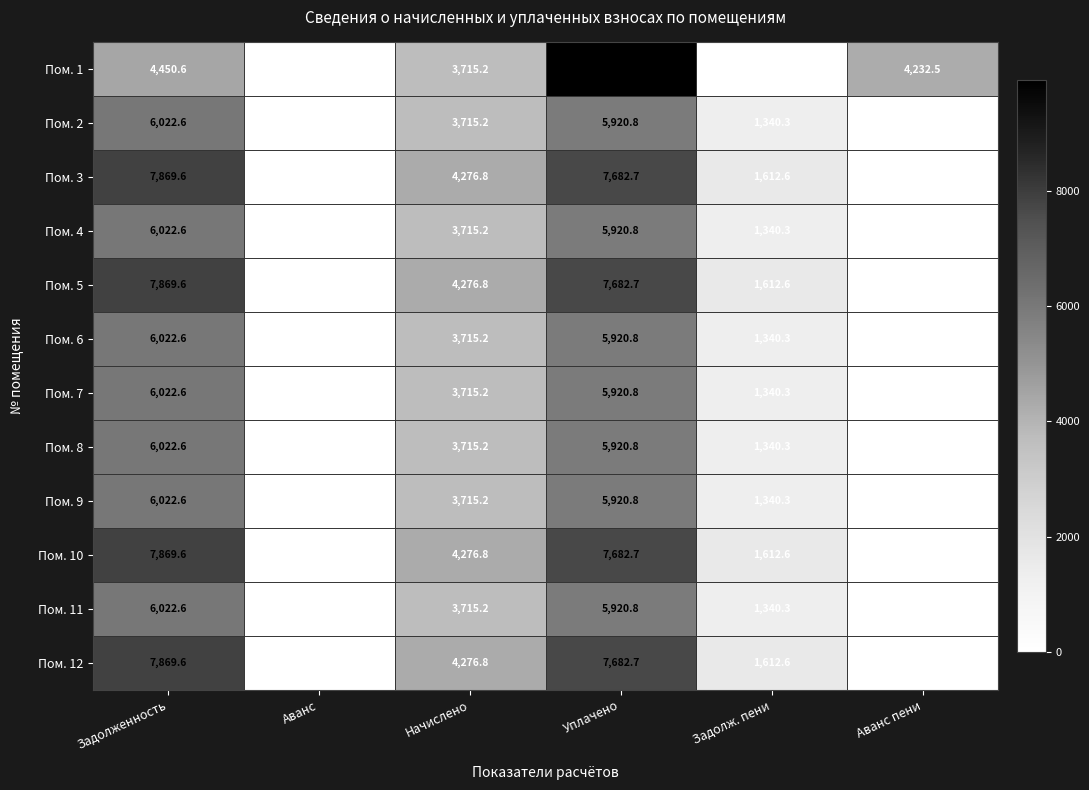

Read the Пом. 12 value at Задолж. пени.

1612.6